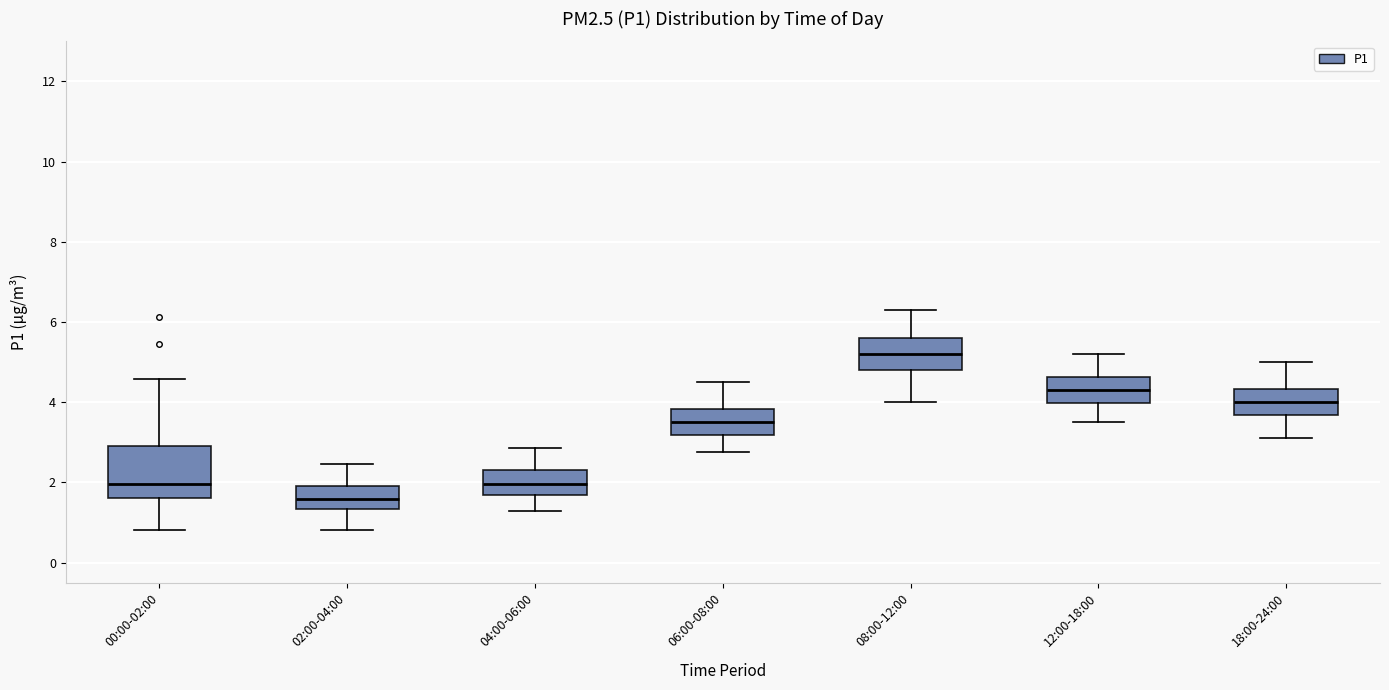

Reading left to right, read every box against the y-axis: the position of its median line, the range the box covers, and the ends of its whiskers. The values are not printed on the chart, so give them approximately, as read against the axis.

00:00-02:00: median 2.0, box 1.6 to 3.0, whiskers 0.8 to 4.6
02:00-04:00: median 1.6, box 1.4 to 2.0, whiskers 0.8 to 2.4
04:00-06:00: median 2.0, box 1.6 to 2.4, whiskers 1.4 to 2.8
06:00-08:00: median 3.6, box 3.2 to 3.8, whiskers 2.8 to 4.6
08:00-12:00: median 5.2, box 4.8 to 5.6, whiskers 4.0 to 6.4
12:00-18:00: median 4.4, box 4.0 to 4.6, whiskers 3.6 to 5.2
18:00-24:00: median 4.0, box 3.6 to 4.4, whiskers 3.2 to 5.0